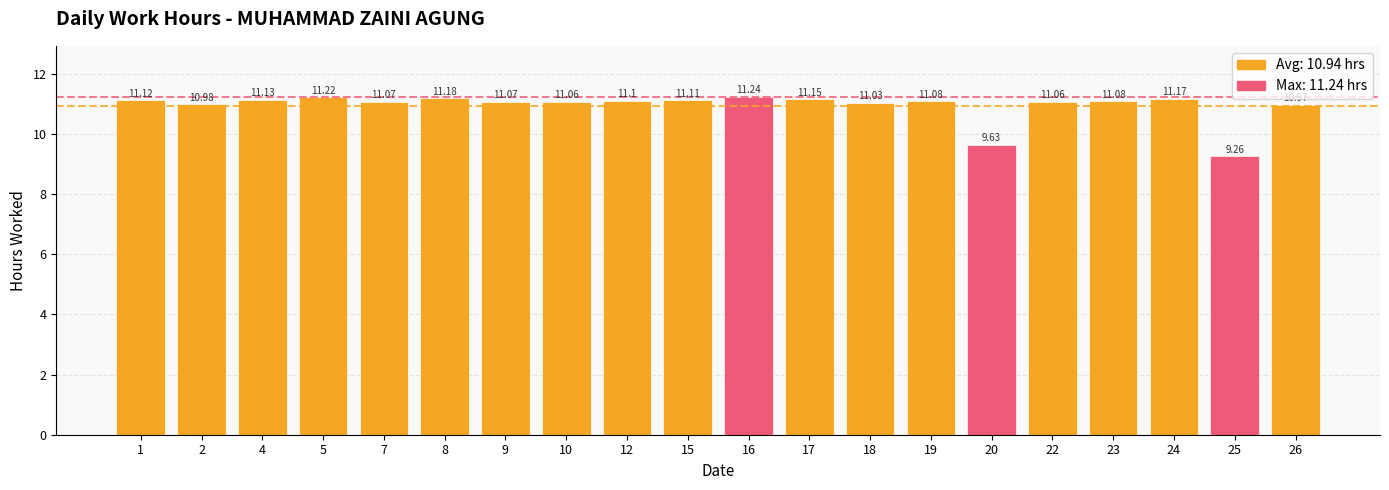

Reading left to right, list all the values displayed in this chart.

11.1	11.0	11.1	11.2	11.1	11.2	11.1	11.1	11.1	11.1	11.2	11.2	11.0	11.1	9.6	11.1	11.1	11.2	9.3	11.0